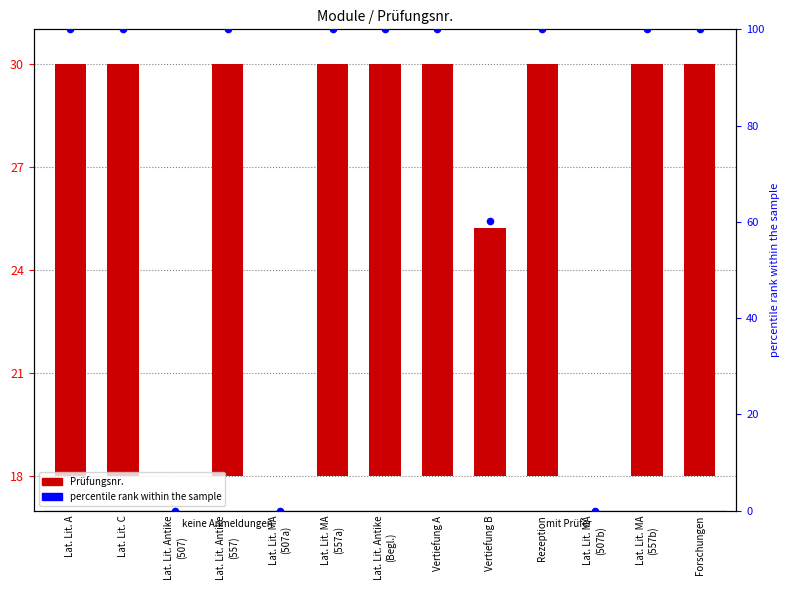

What are all the series names shown in the legend?

Prüfungsnr., percentile rank within the sample